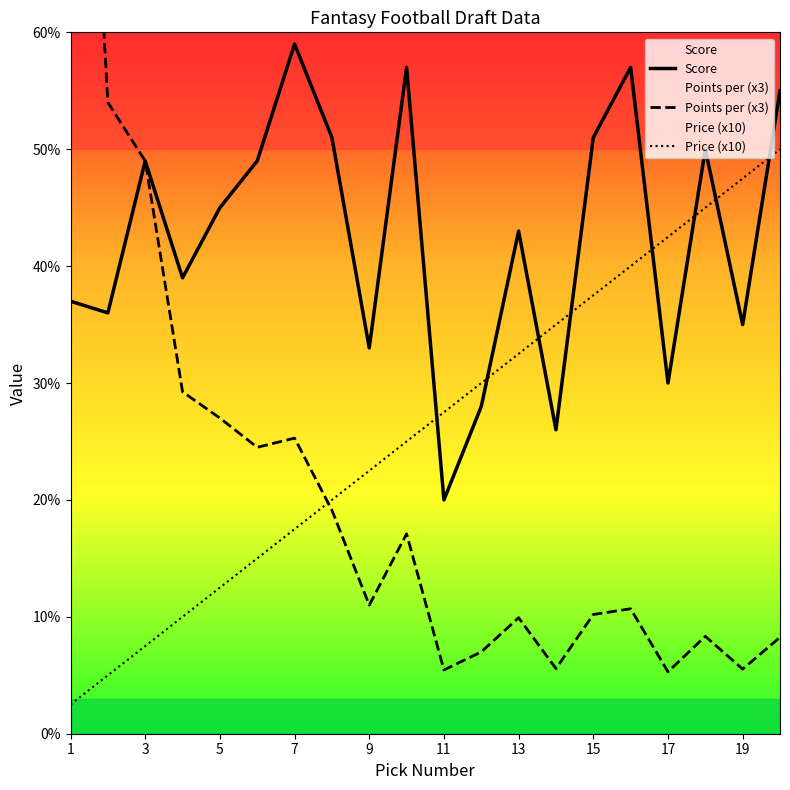

What is the lowest value of the Score series?

20.0